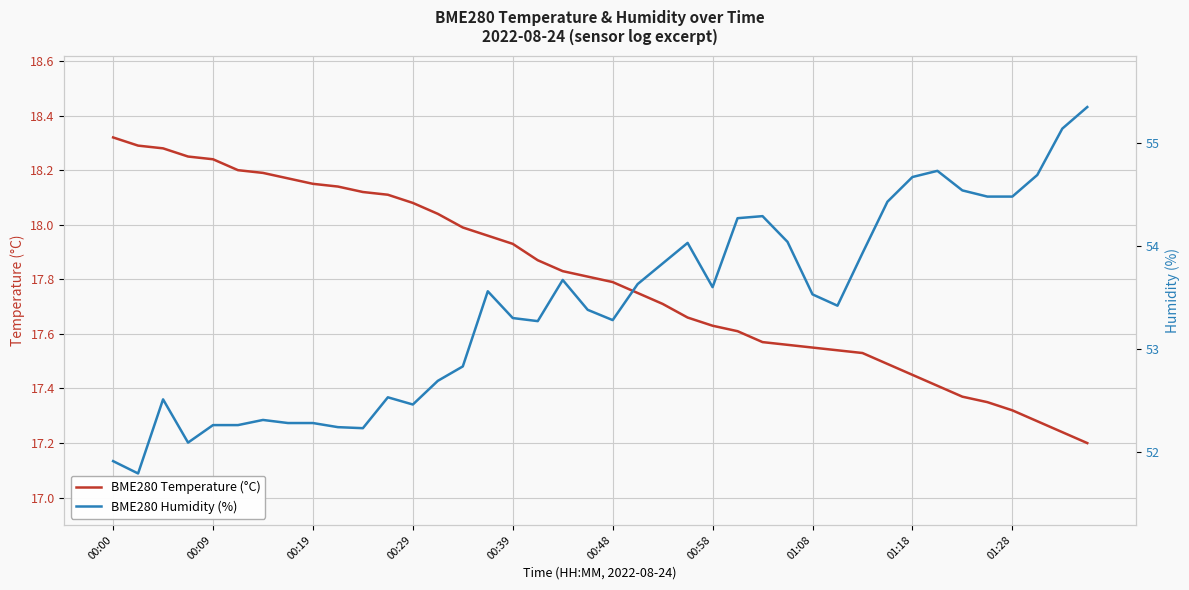

Between 38 and 19, which is larger?

19